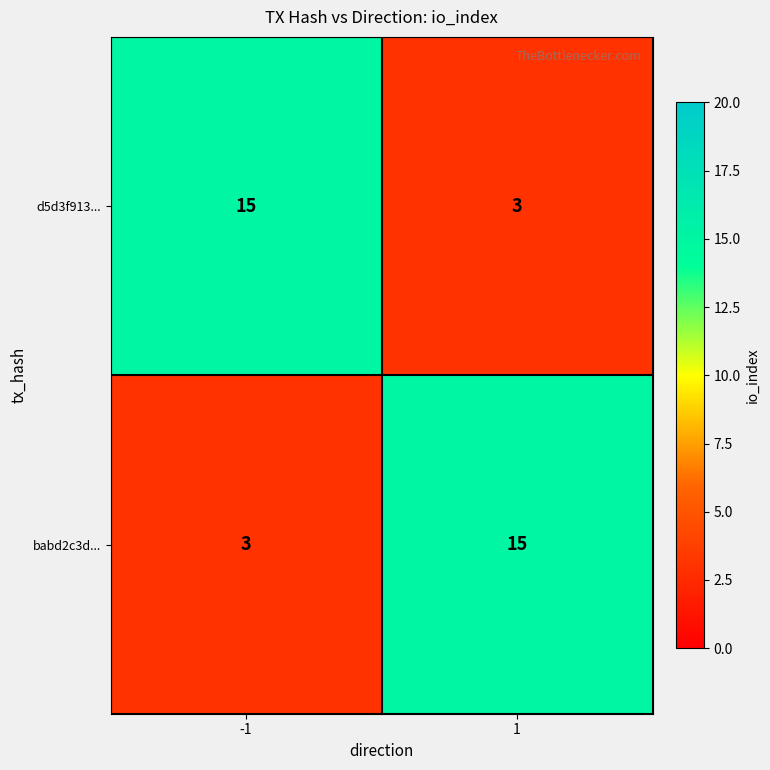

Reading left to right, extract all data points from this chart.

d5d3f913...: -1=15	1=3
babd2c3d...: -1=3	1=15